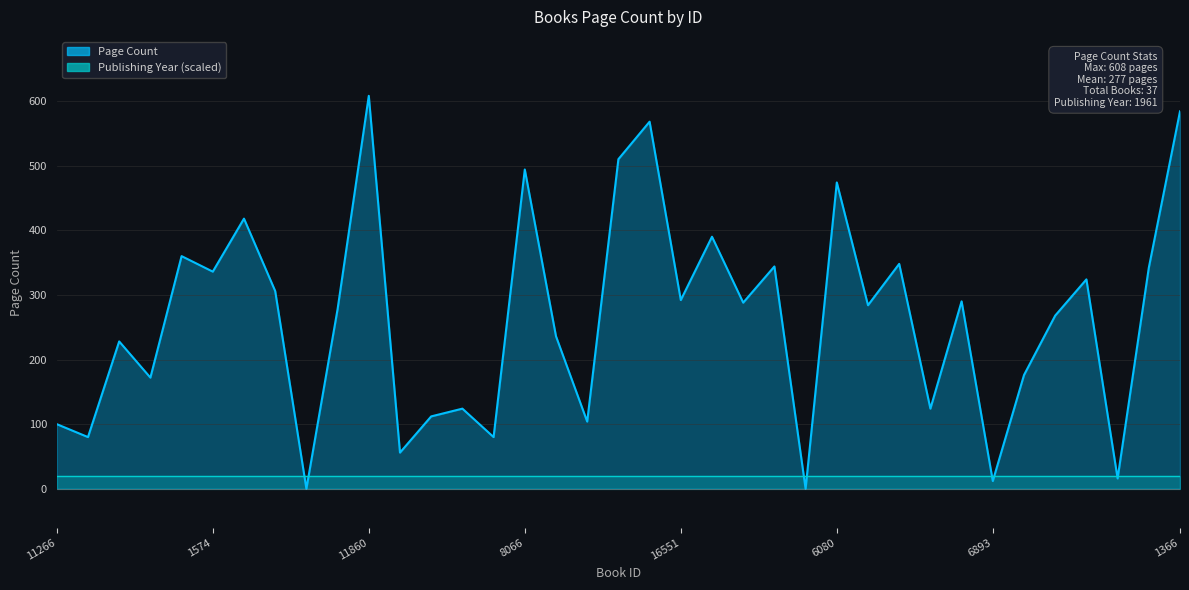

What is the difference between the maximum and minimum values?

608